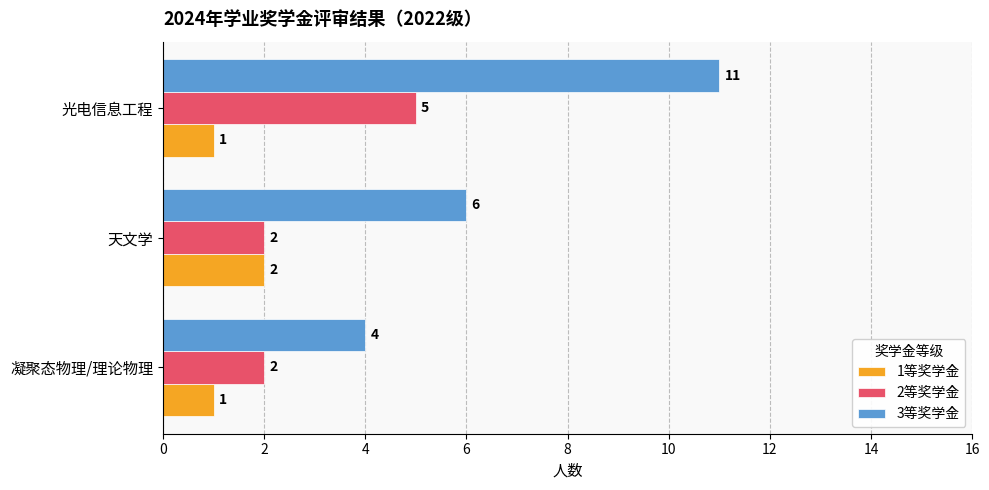

What is the total value across all series at 凝聚态物理/理论物理?

7